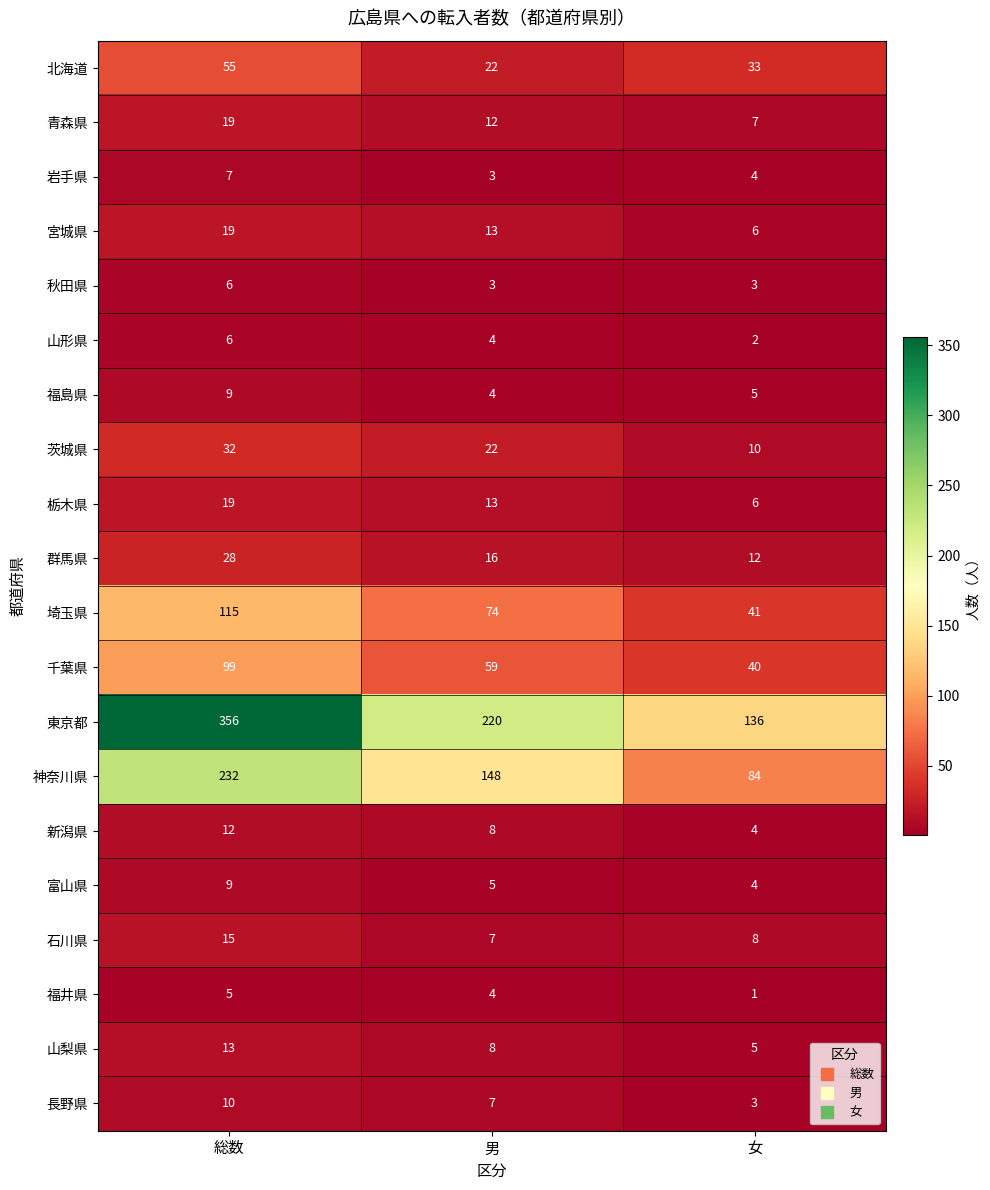

Is it true that 岩手県 equals 5 at 総数?

False